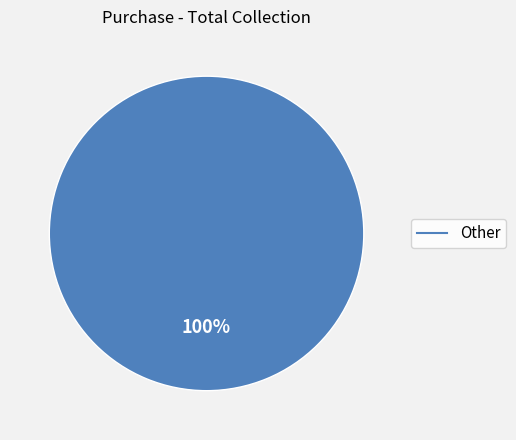

Is there a majority slice in this chart?

Yes